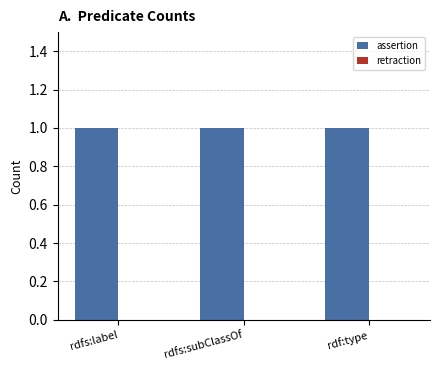

What is the value of the assertion bar at the 2nd from the left?

1